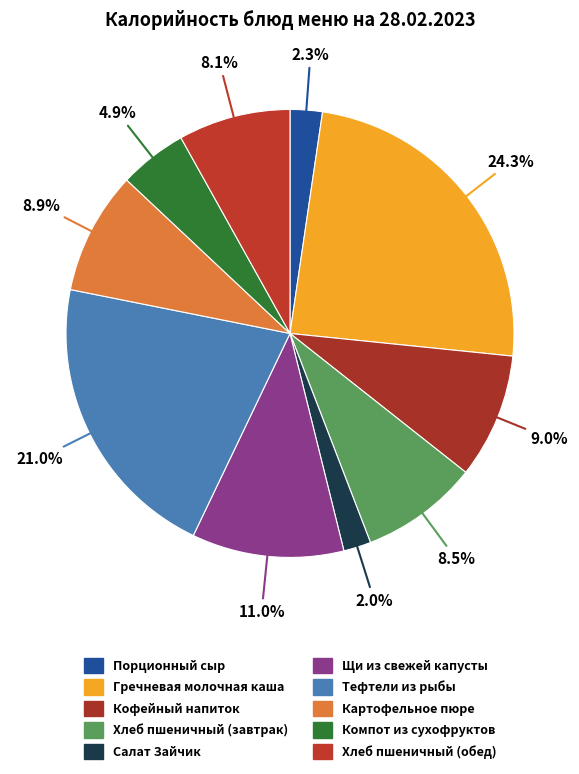

Which category has the smallest portion of the pie?

Салат Зайчик